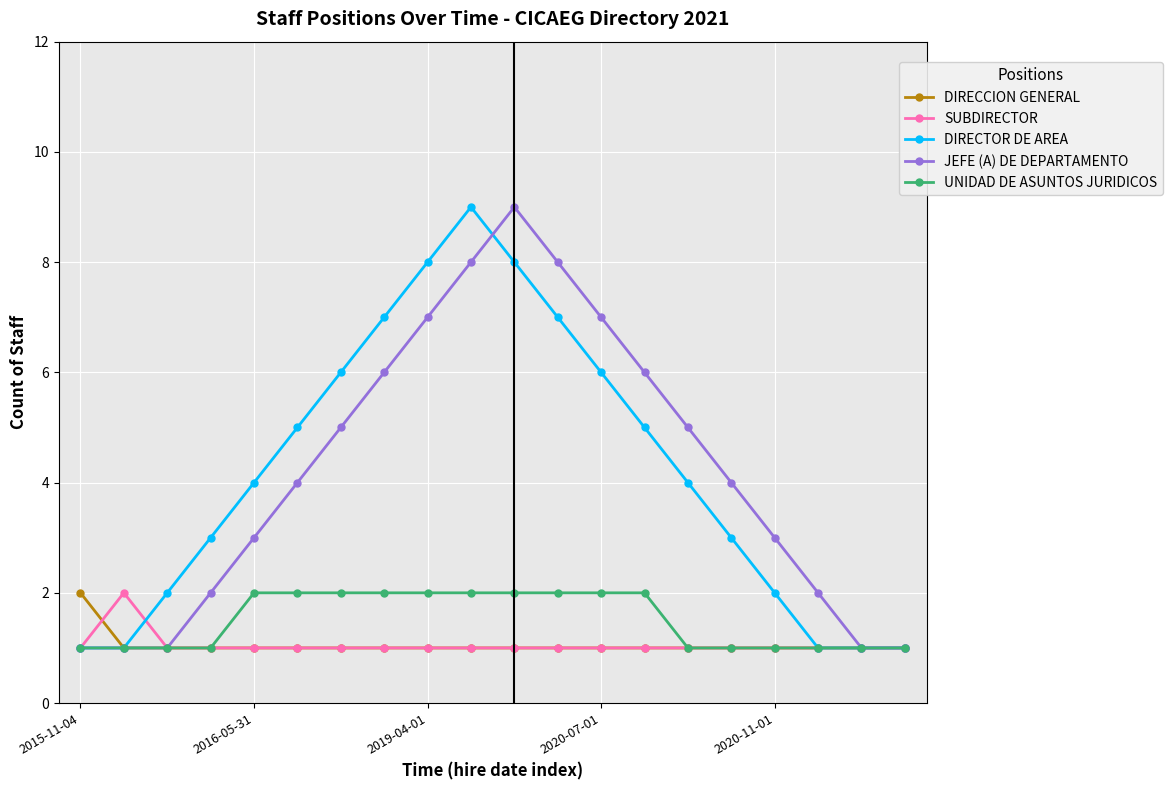

Count the DIRECTOR DE AREA values in the range 2 to 7.

12